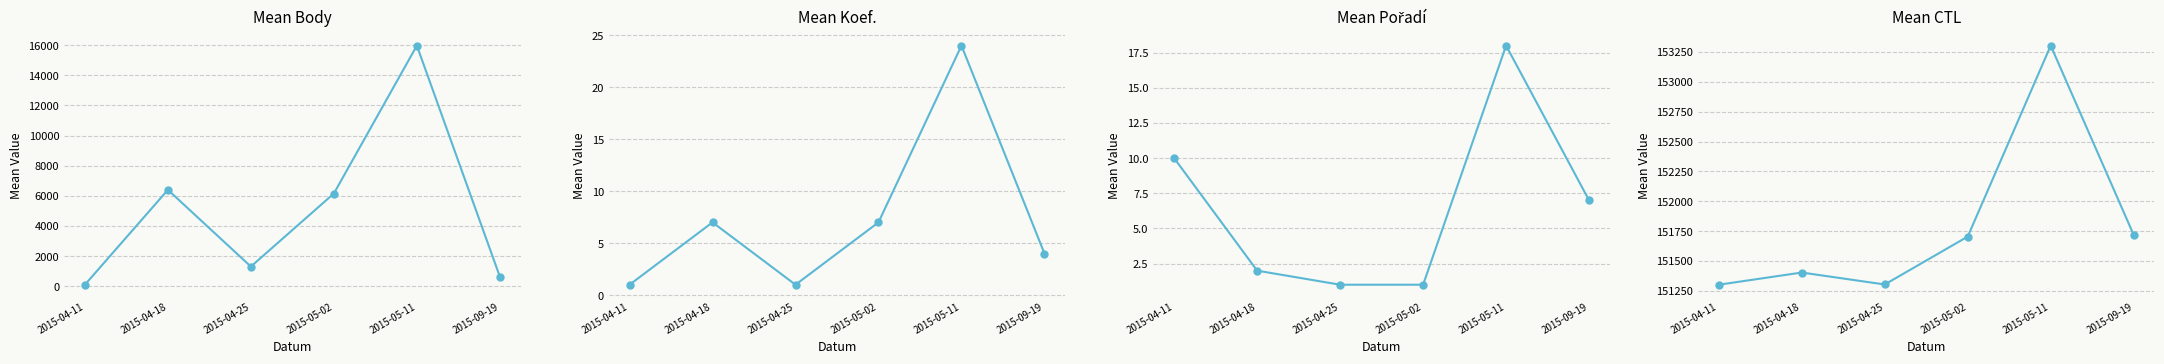

What is the total value across all series at 2015-05-02?

157866